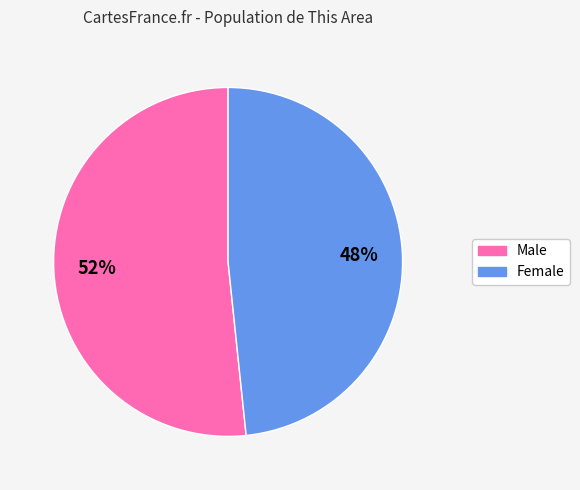

Does Male represent more than half of the total?

Yes